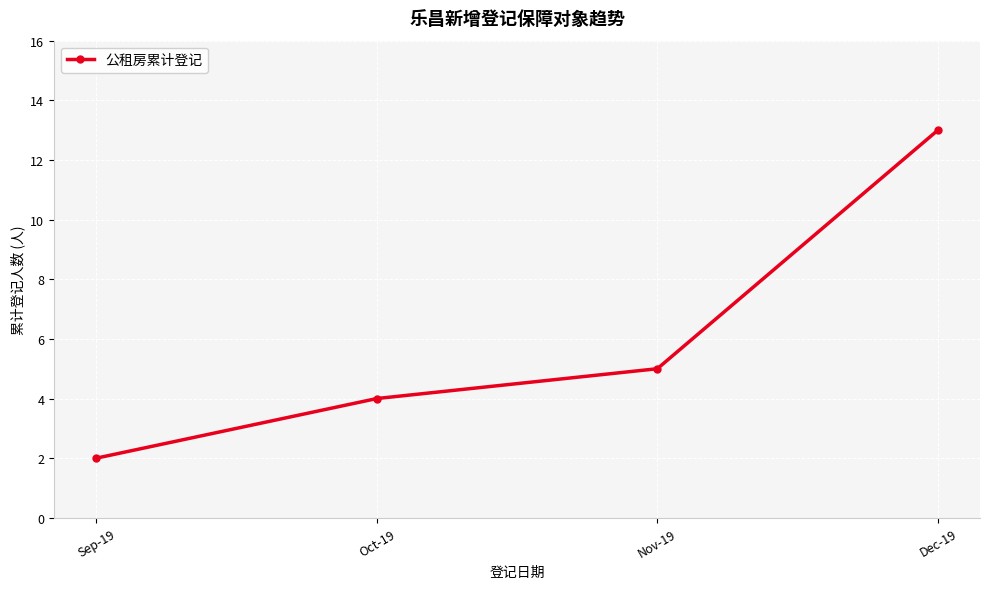

What is the value of the 3rd point from the left?

5